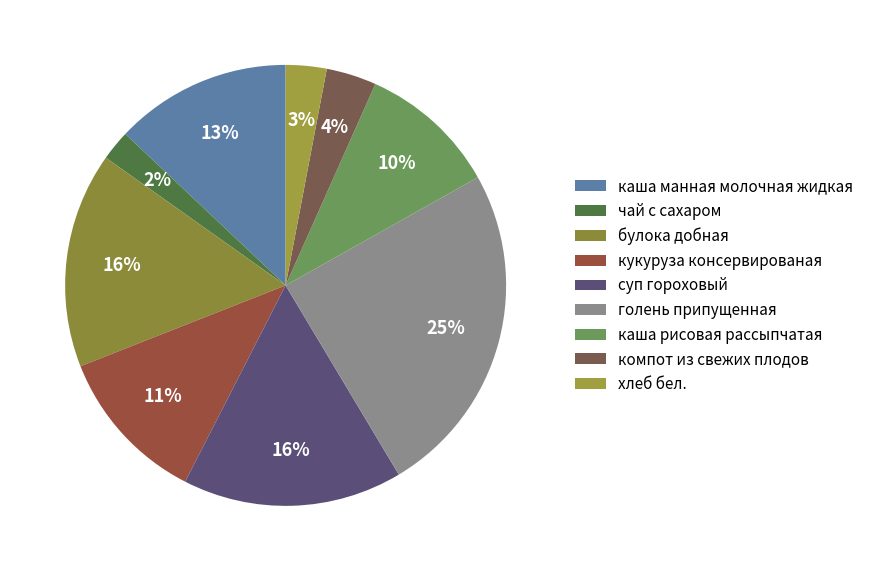

What is the largest slice in the pie chart?

голень припущенная